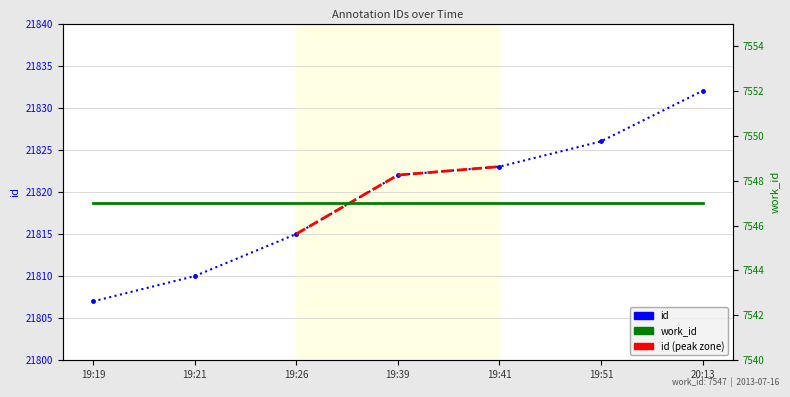

The chart shows a value of 21823 at 19:41. True or false?

True